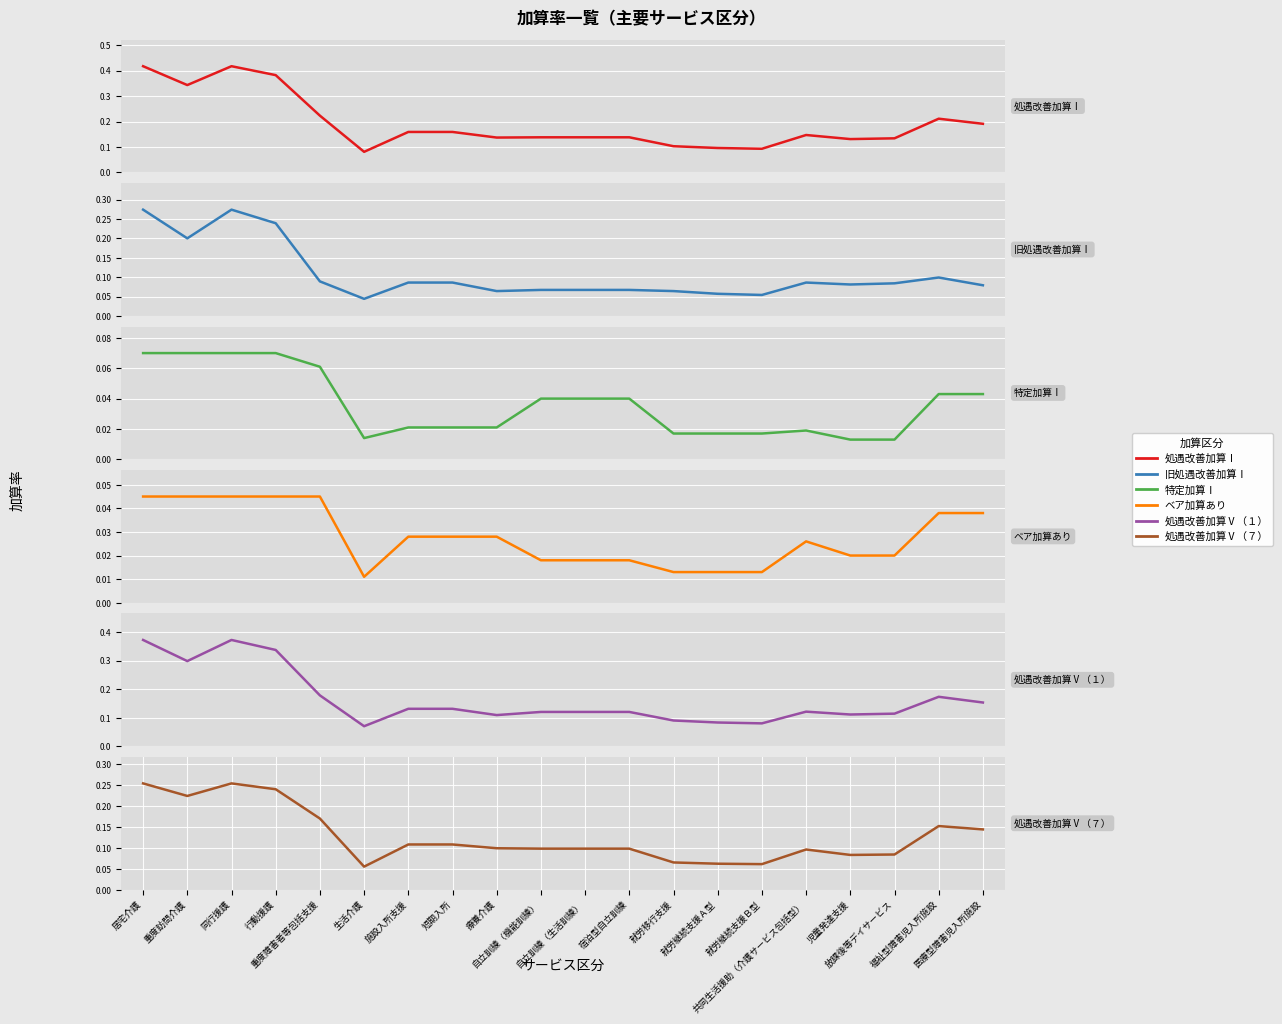

At which label does 処遇改善加算Ⅴ（７） reach its peak?

居宅介護